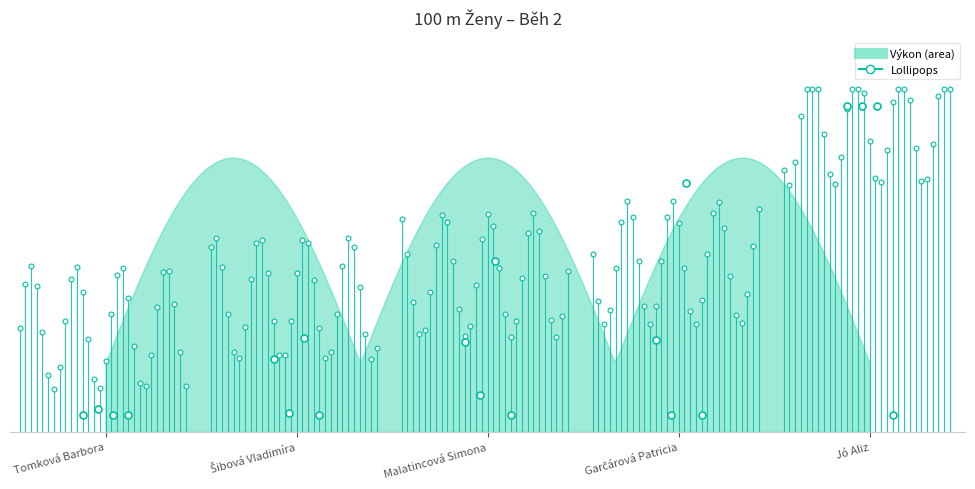

True or false: Pořadí has more than 0 points higher than both neighbors.

False